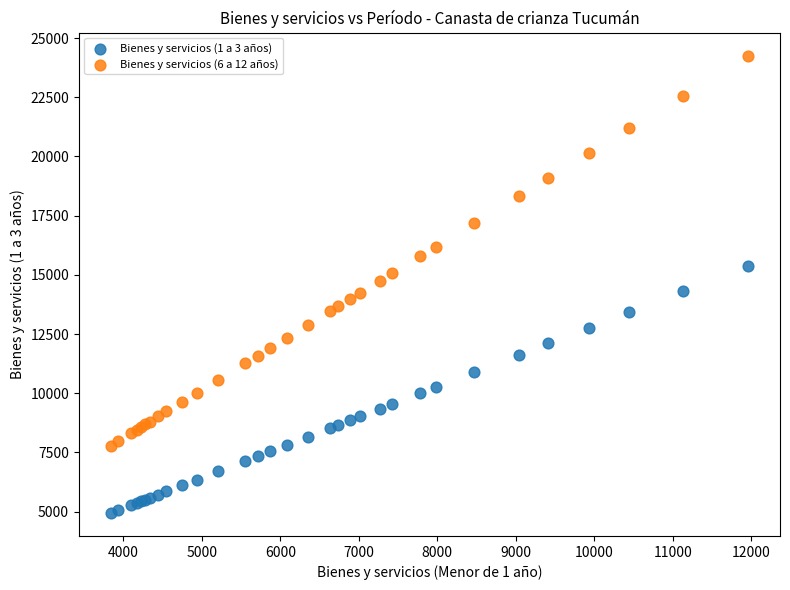

Which series reaches the minimum Y coordinate?

Bienes y servicios (1 a 3 años)